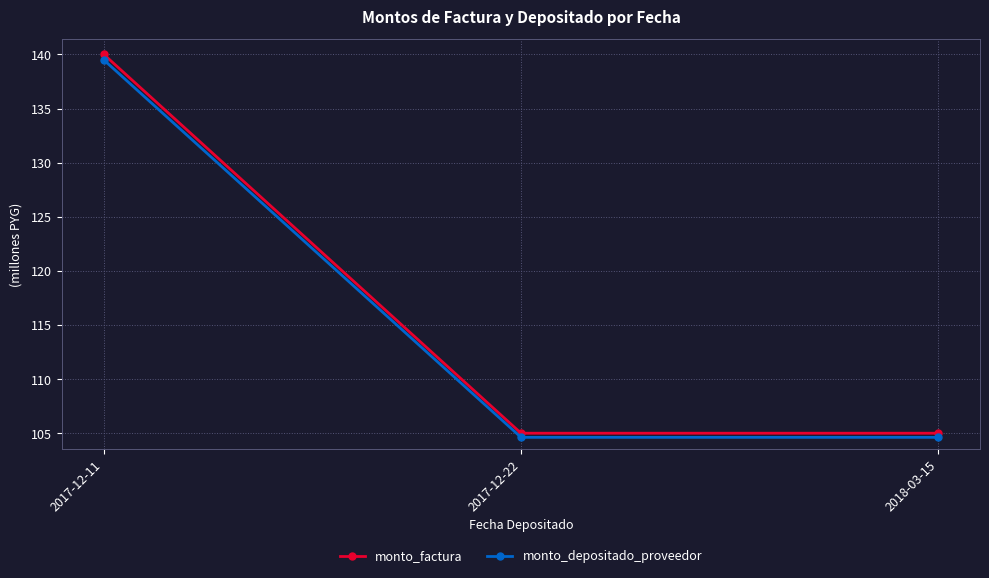

What are all the series names shown in the legend?

monto_factura, monto_depositado_proveedor